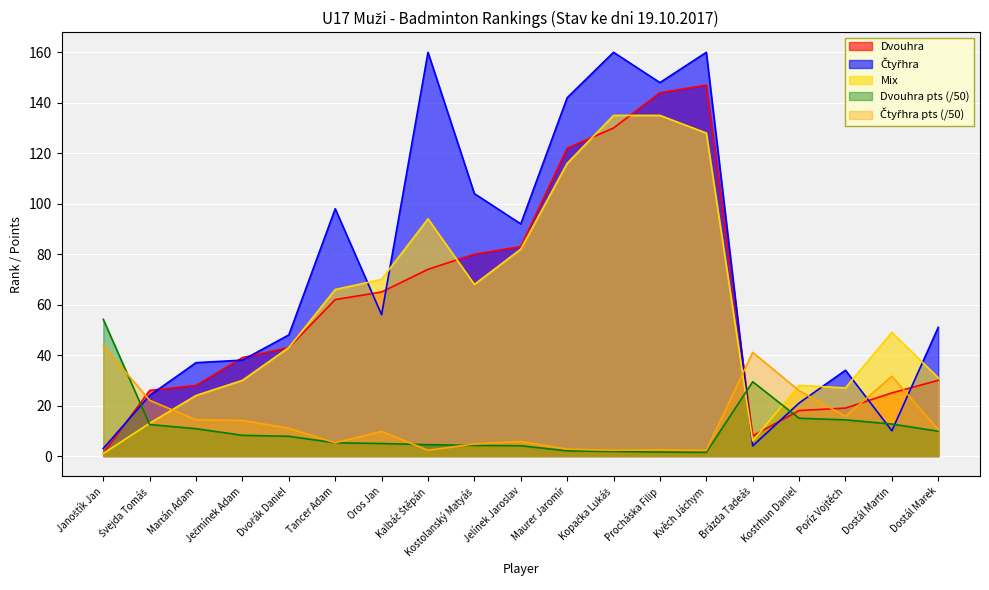

How many interior local valleys does the Mix series have?

3